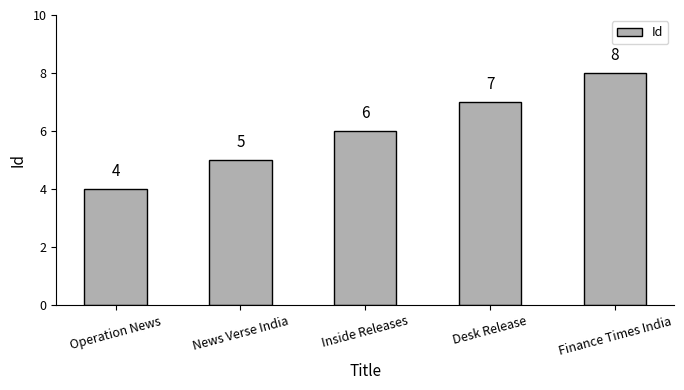

True or false: the data shows 6 at Inside Releases.

True